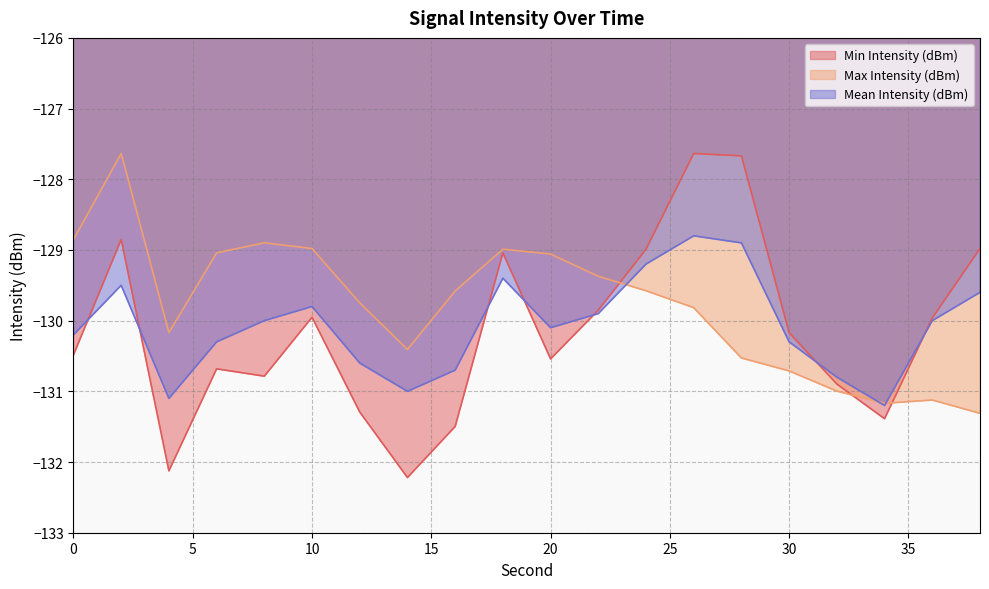

What is the difference between the Max Intensity (dBm) values at 6 and 12?

0.7